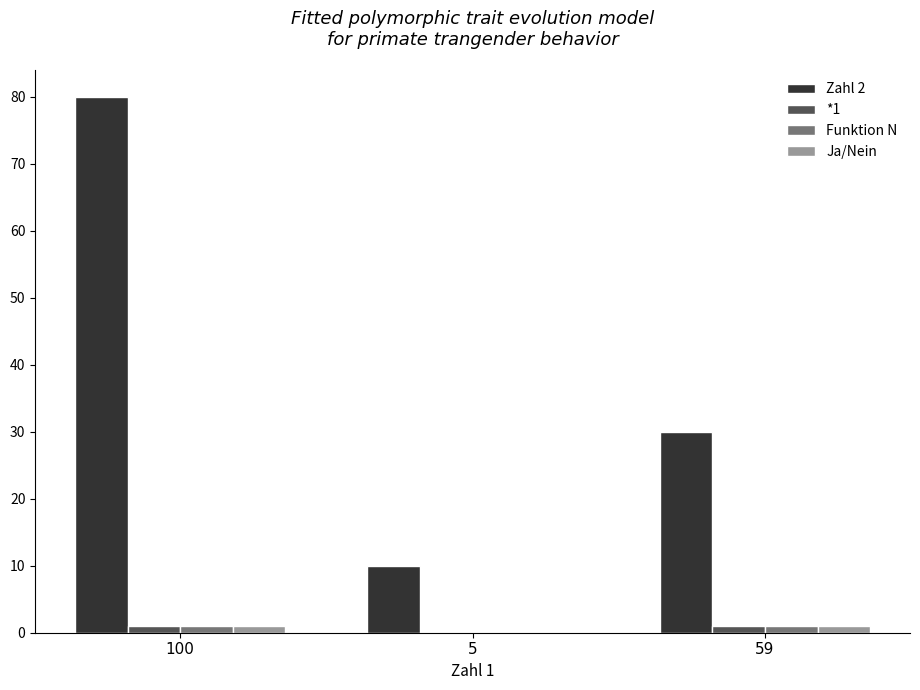

What is the sum of all Zahl 2 values?

120